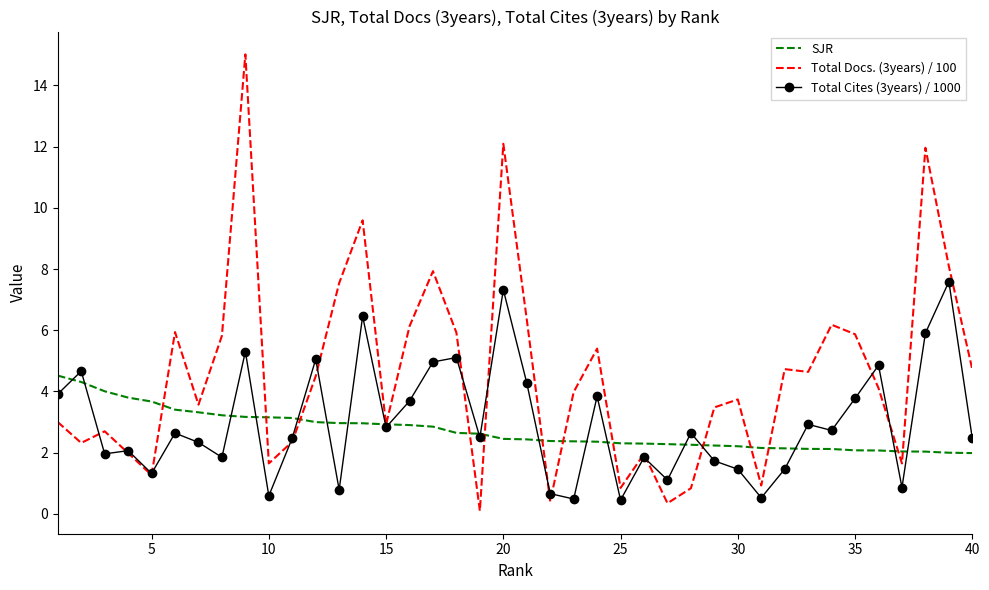

Count the number of categories in the chart.

40